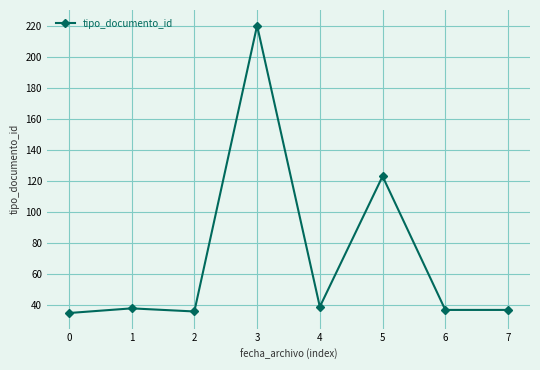

Approximately how many times larger is the value at 6 compared to 3?

0.2